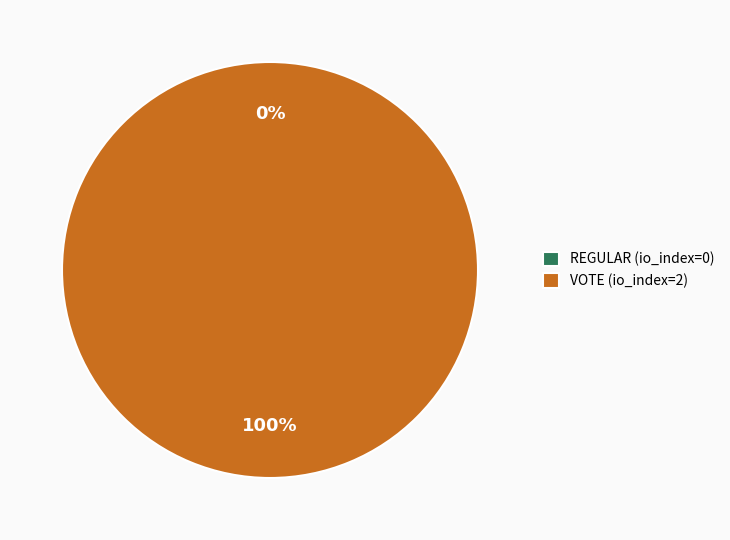

To the nearest percent, what portion does Vote represent?

100%